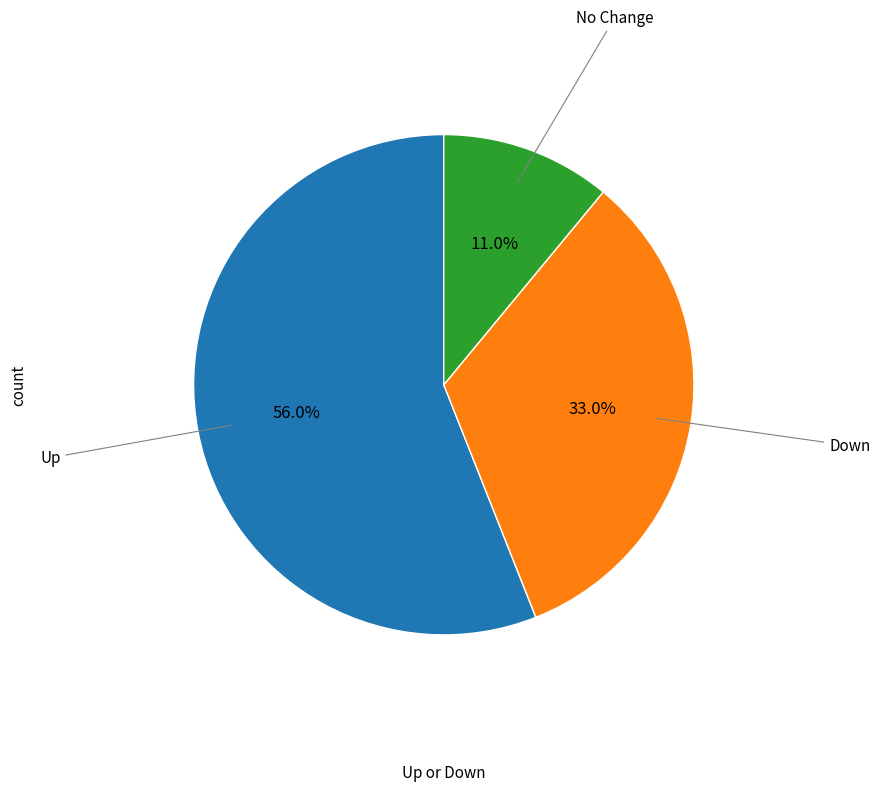

What is the ratio of the value at Down to the value at No Change?

3.0